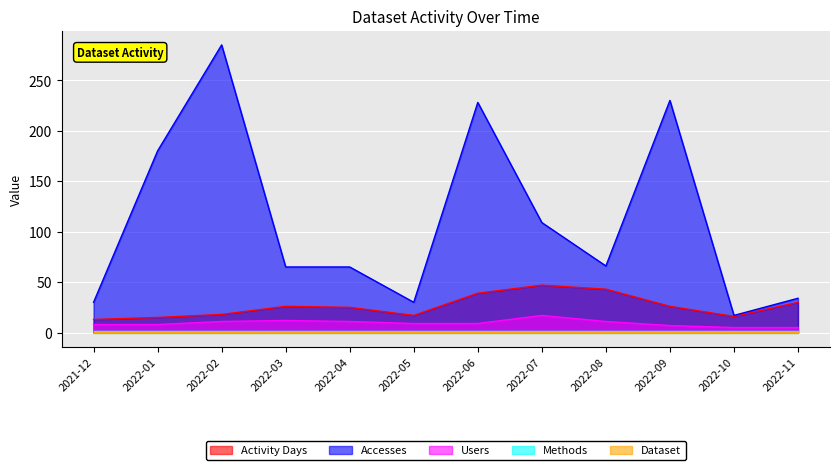

What is the difference between the highest and lowest values at 2022-05?

29